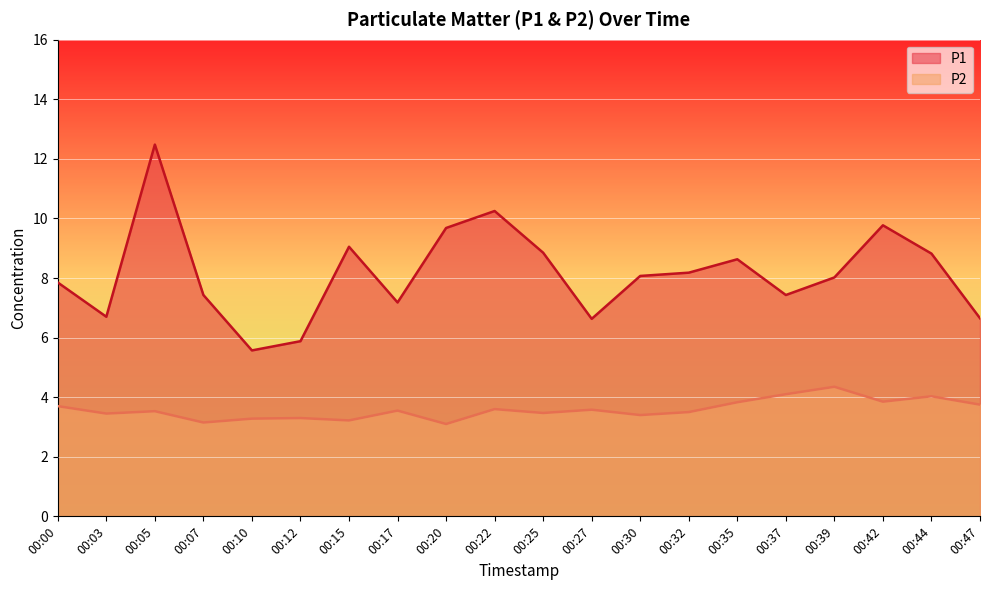

What is the average value of the P2 series?

3.6